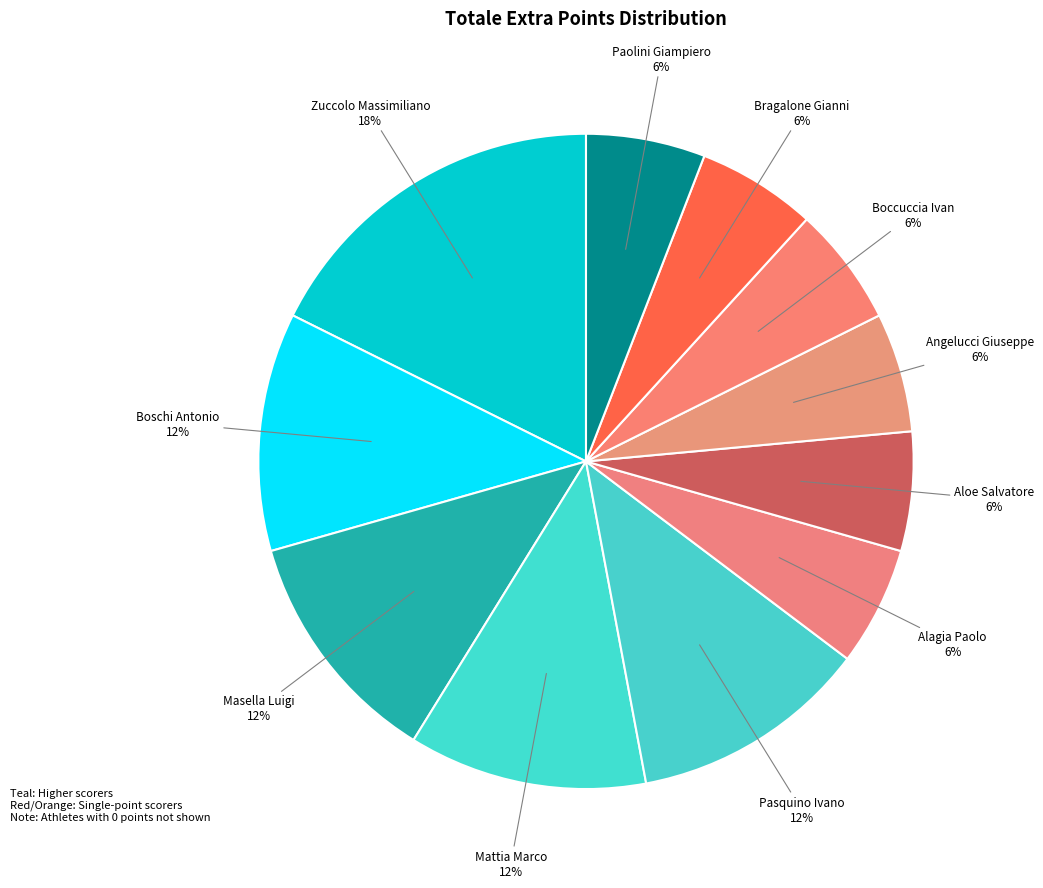

Which category has the biggest portion of the pie?

Zuccolo Massimiliano